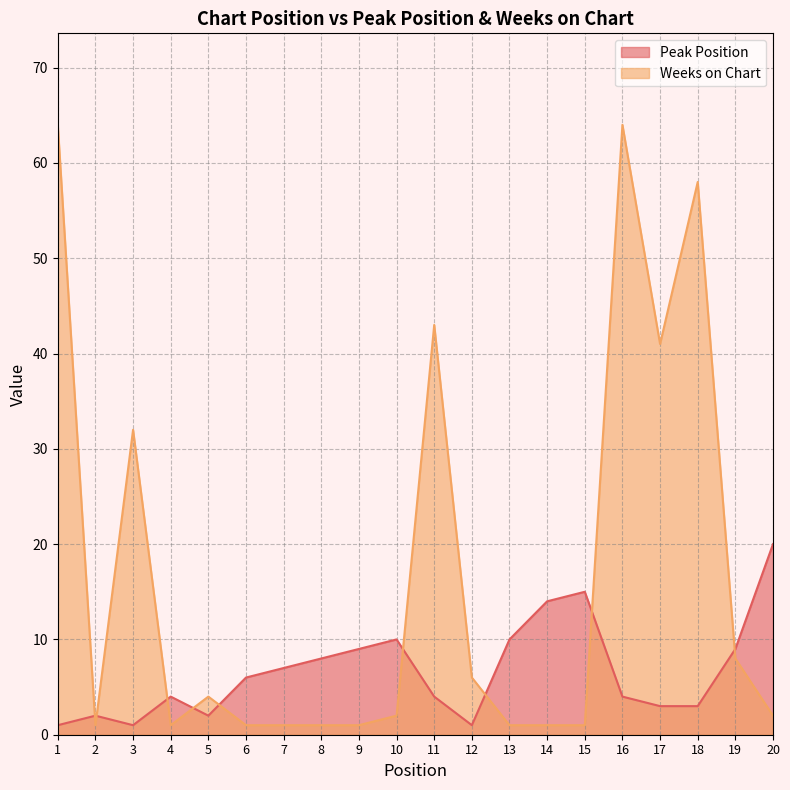

Where is the first local minimum for Peak Position?

3